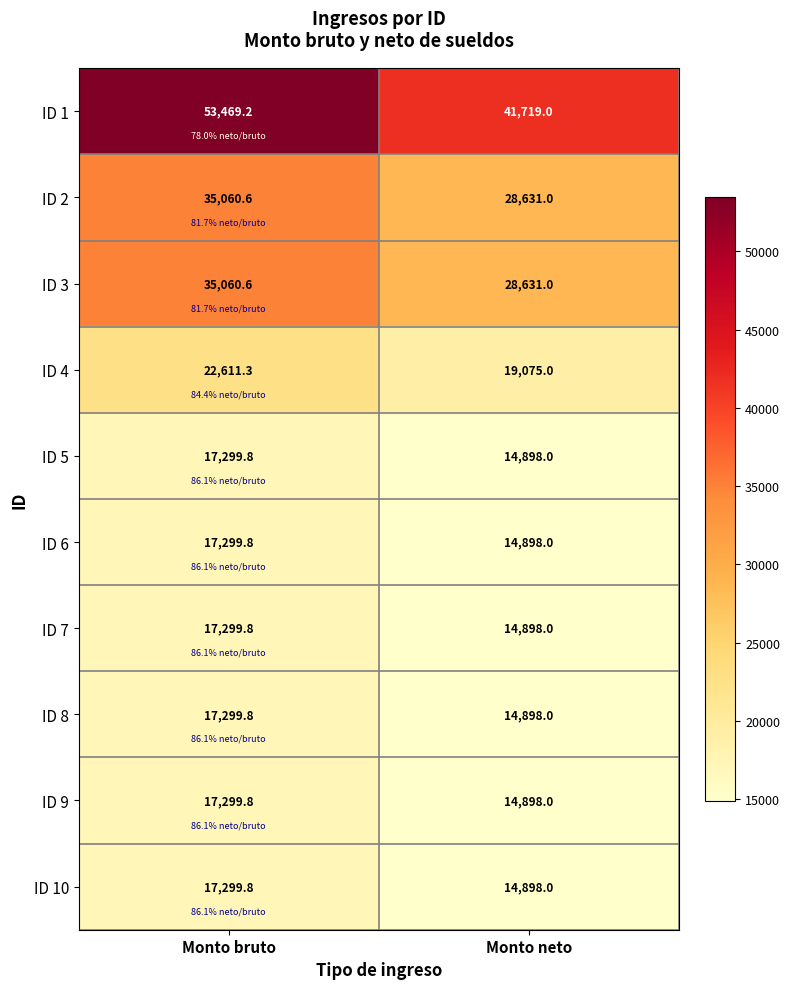

What value does the ID 5 series have at Monto neto?

14898.0